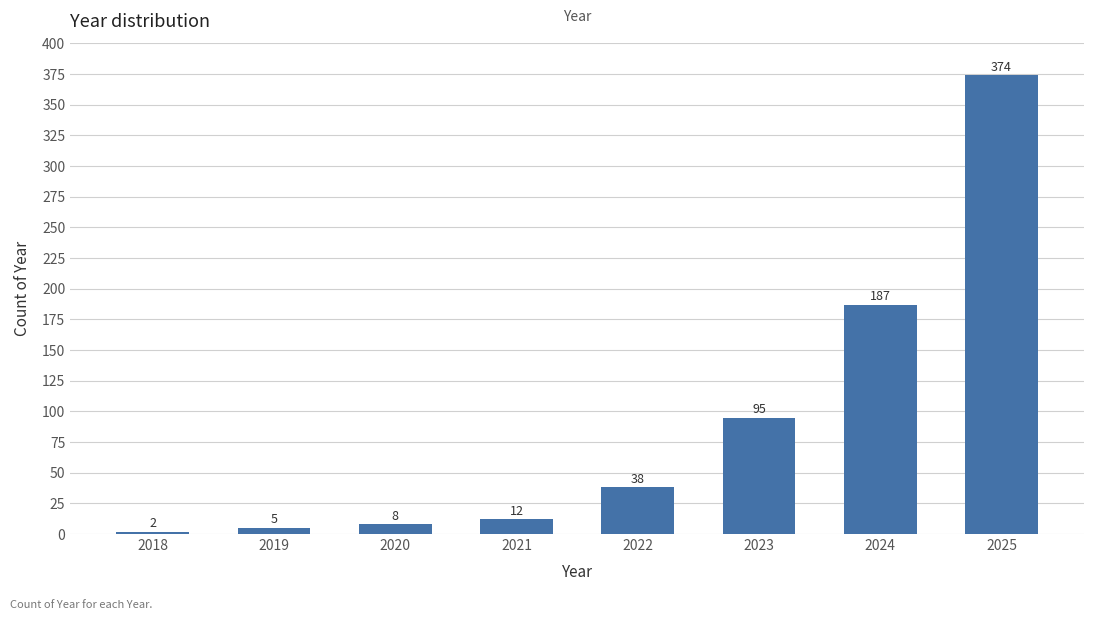

Reading left to right, transcribe all the data shown in this chart.

2018=2	2019=5	2020=8	2021=12	2022=38	2023=95	2024=187	2025=374